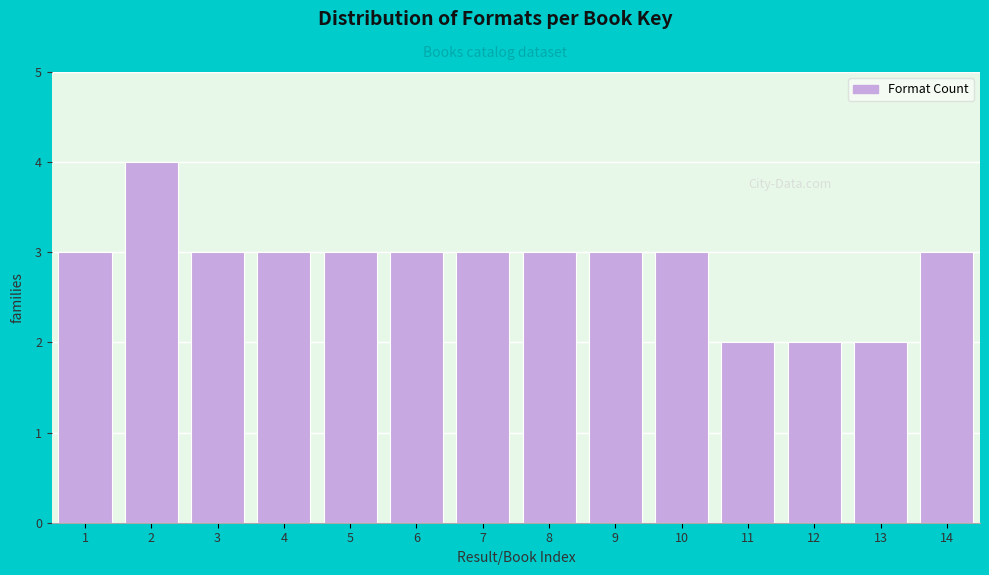

Reading right to left, what are all the values shown in this chart?

14=3	13=2	12=2	11=2	10=3	9=3	8=3	7=3	6=3	5=3	4=3	3=3	2=4	1=3